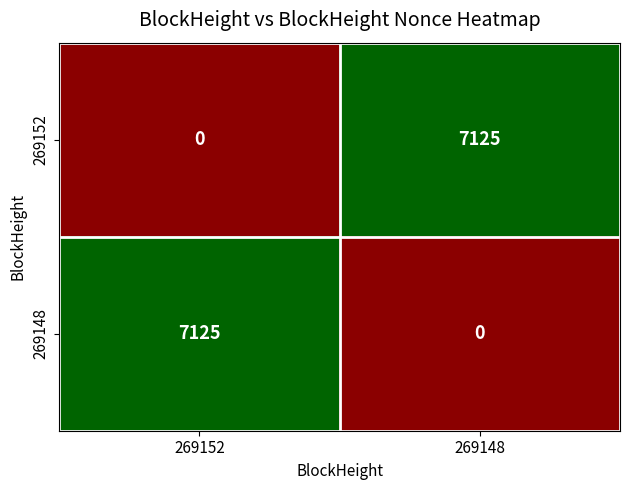

List the labels in order of 269148 value, smallest first.

269148, 269152